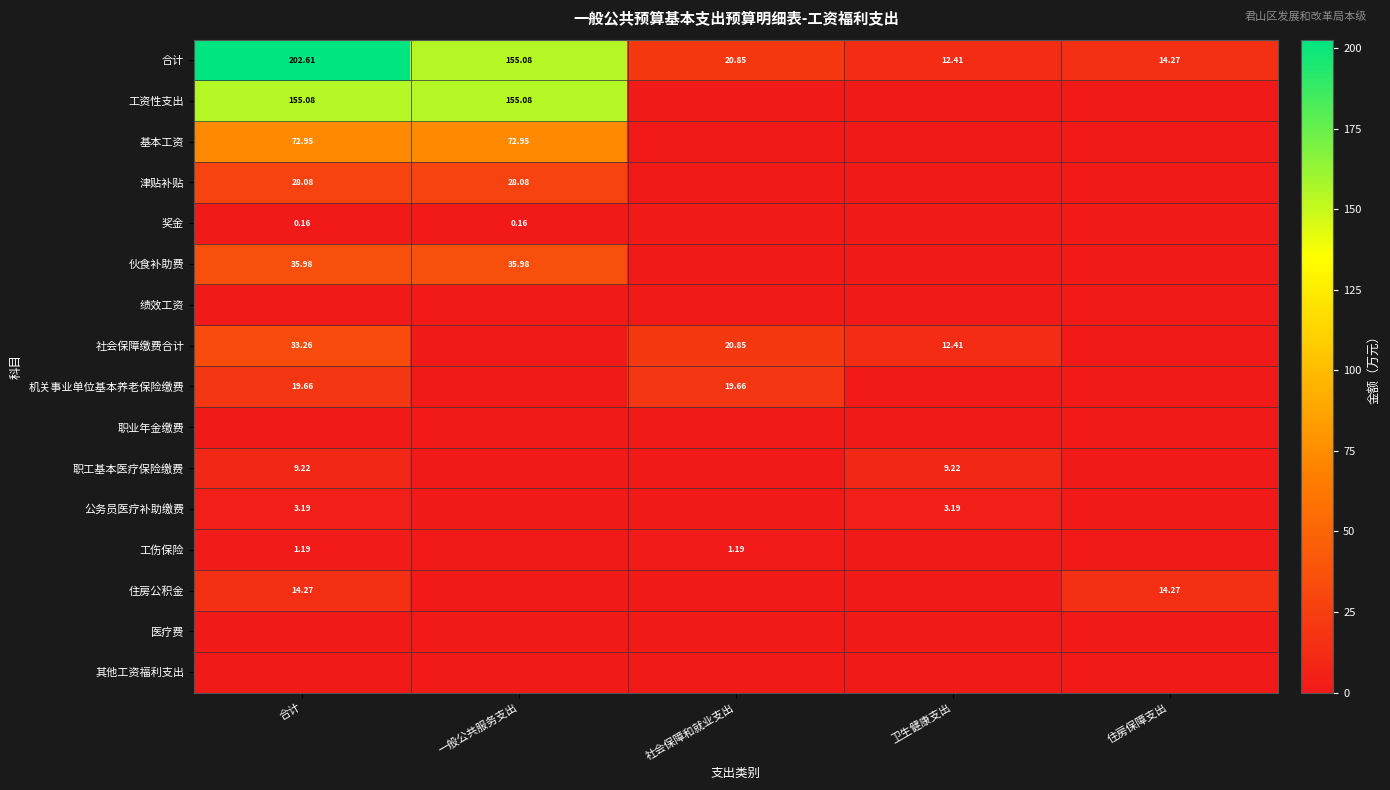

What is the sum of all 住房公积金 values?

28.5